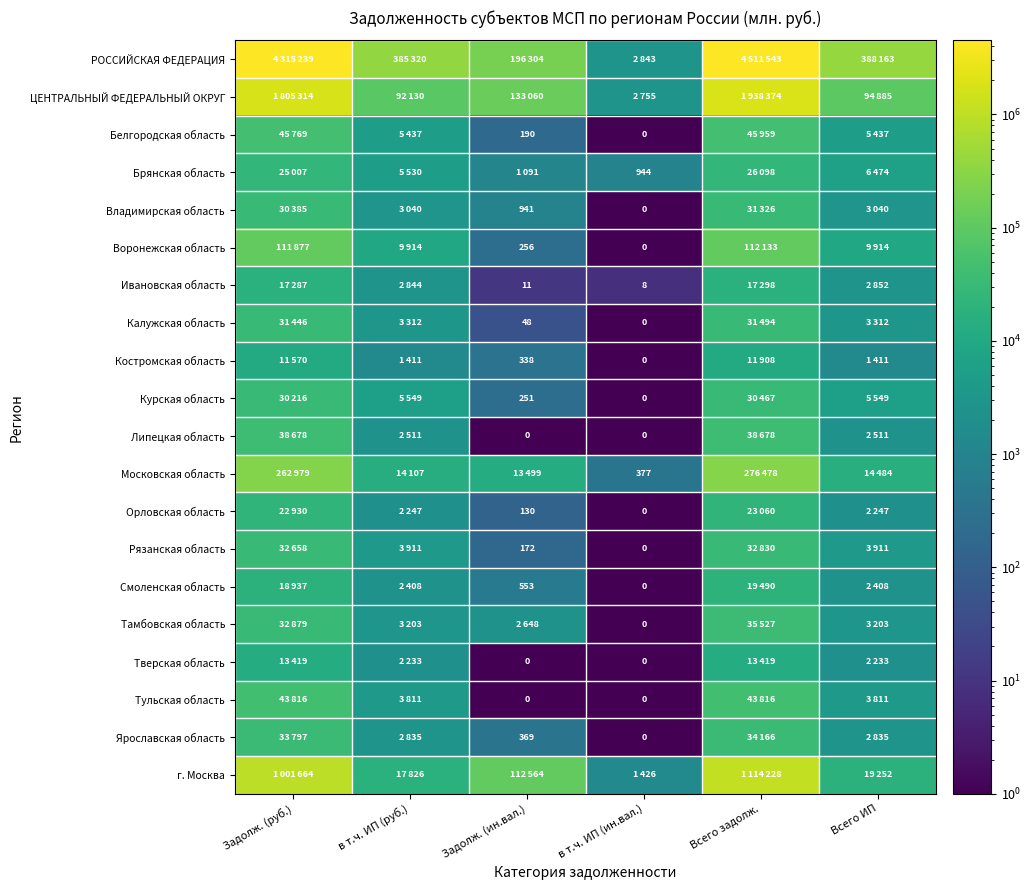

What is the sum of all Курская область values?

72032.1